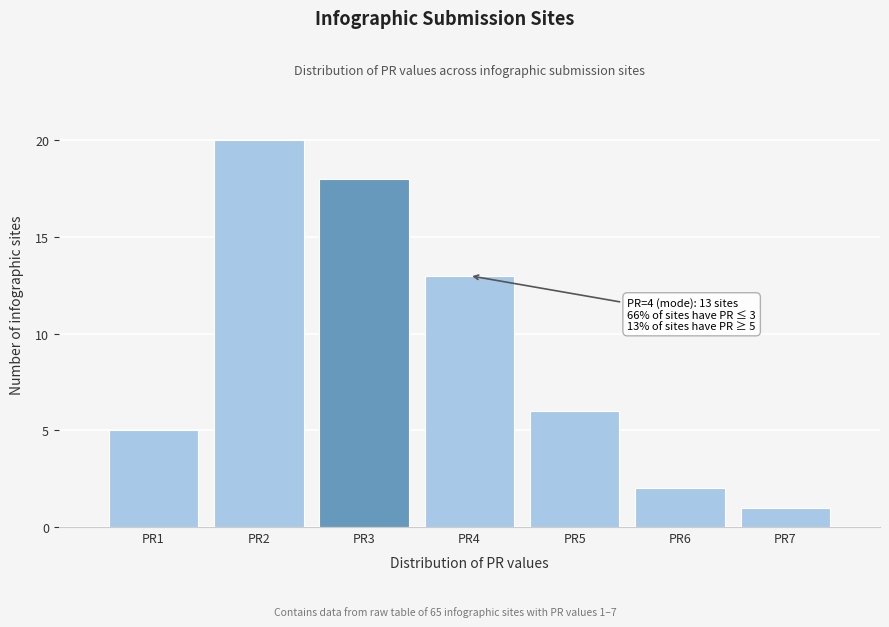

Reading left to right, transcribe all the data shown in this chart.

PR1=5	PR2=20	PR3=18	PR4=13	PR5=6	PR6=2	PR7=1